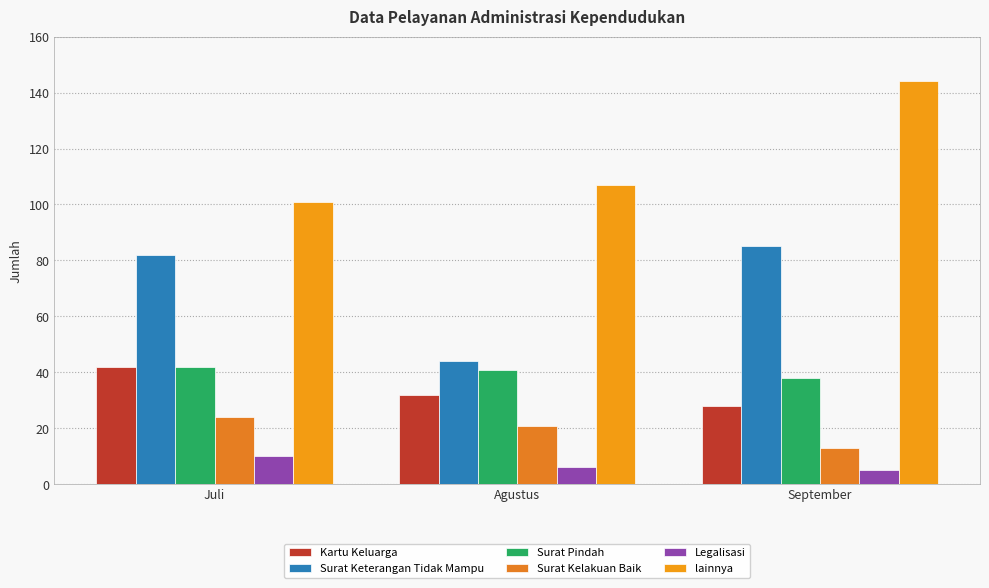

What is the total value across all series at September?

313